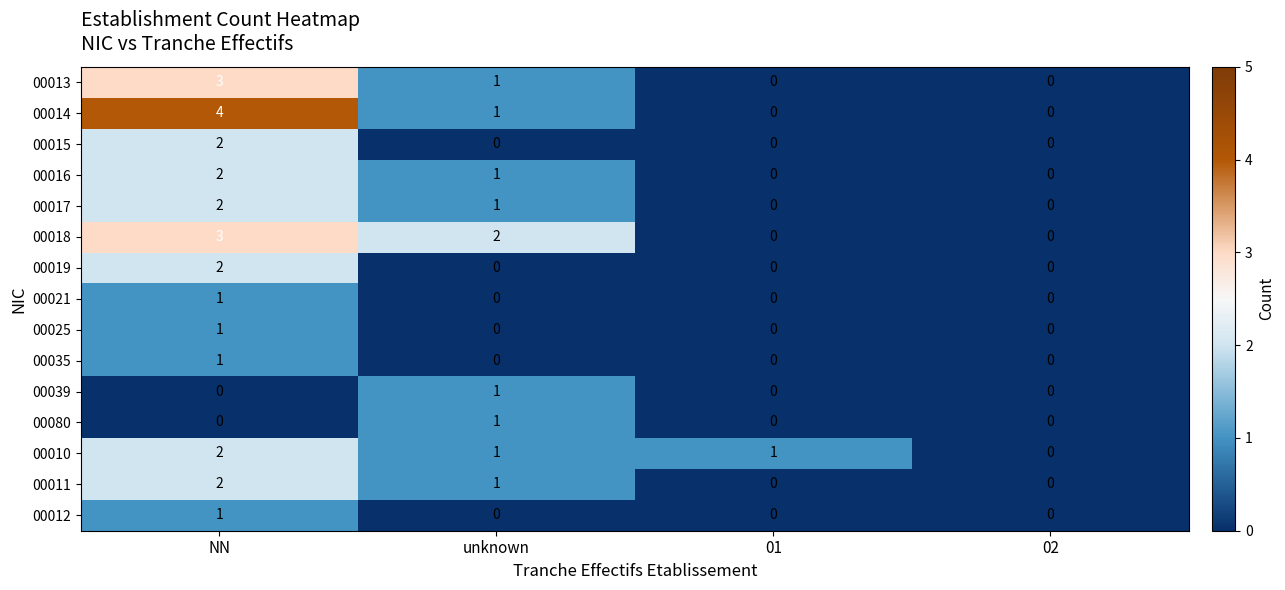

True or false: 00017 has a value of 1 at unknown.

True